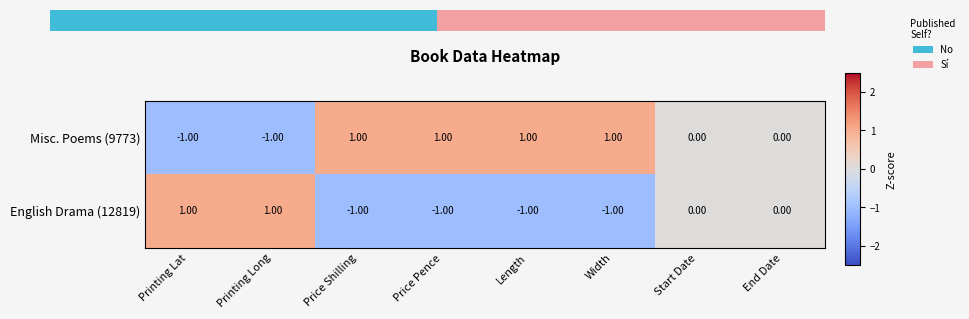

What is the total value across all series at Start Date?

0